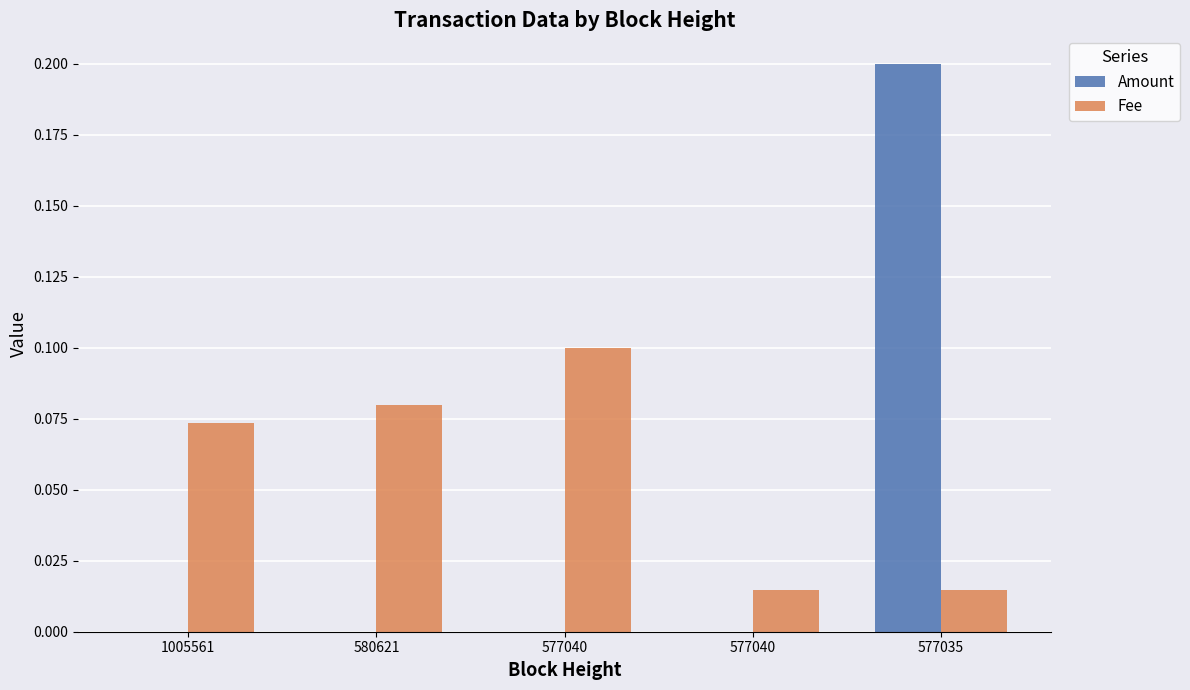

What are all the series names shown in the legend?

Amount, Fee